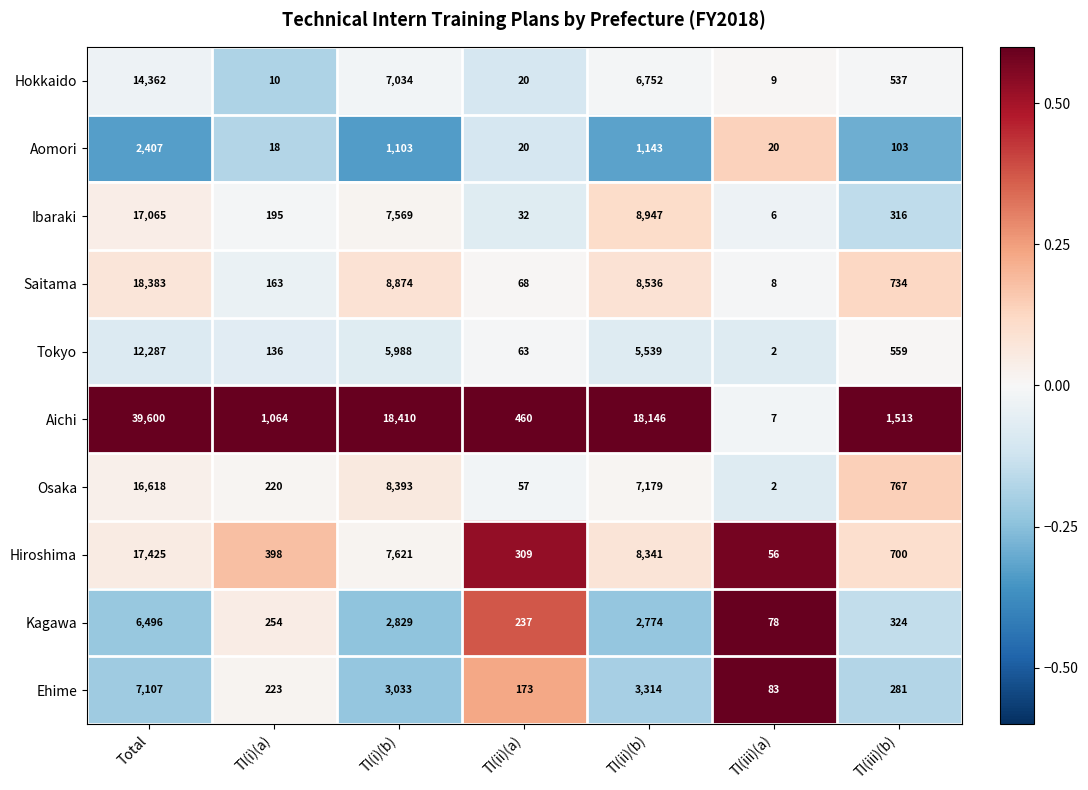

Which series has the largest total across all categories?

Aichi